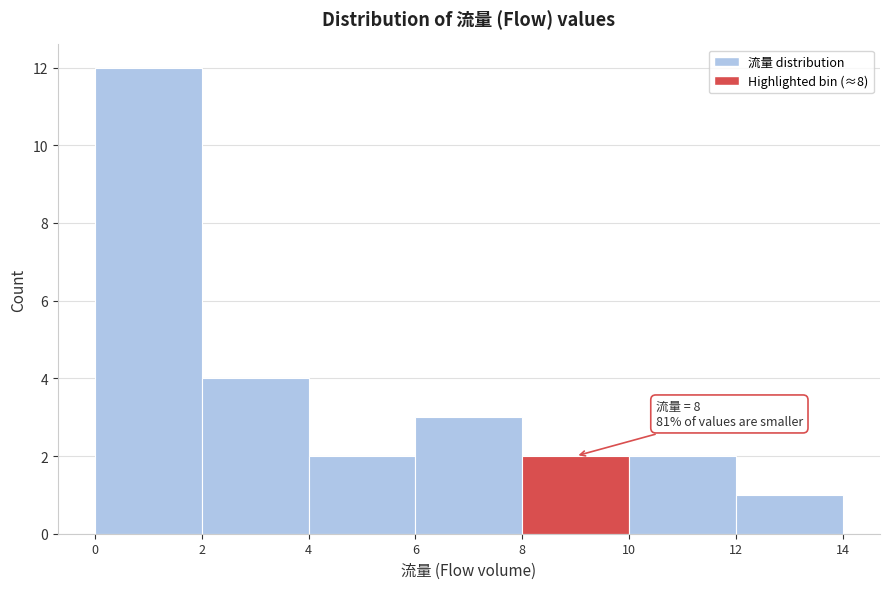

Over which range of the x-axis is the bar tallest?

0 to 2